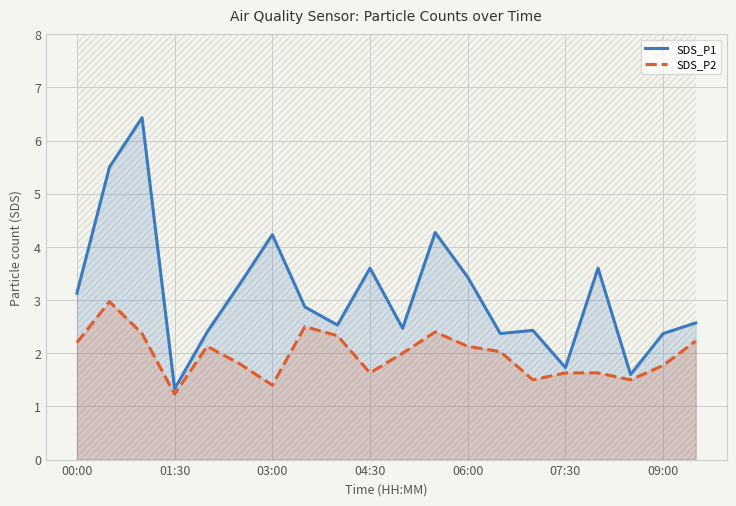

How many lines are shown in the chart?

2